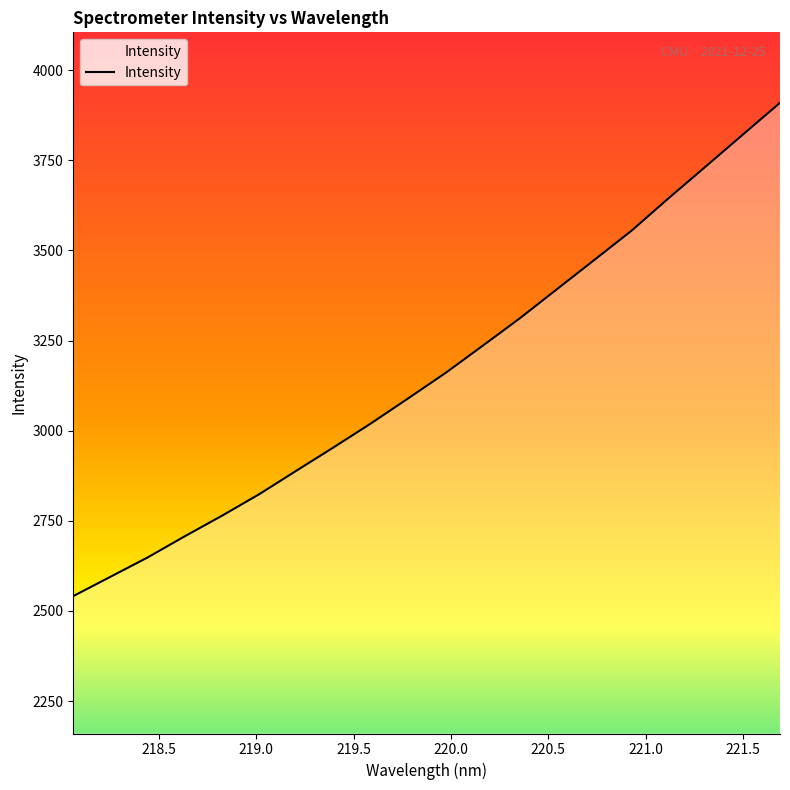

What is the minimum value shown in the chart?

2541.1